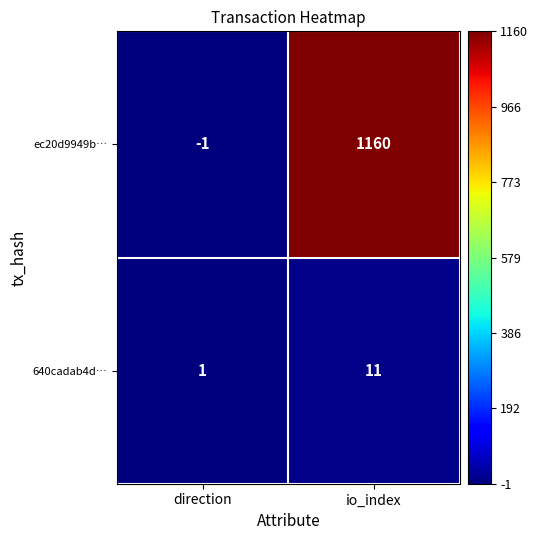

Which category has the lowest value across all series?

direction